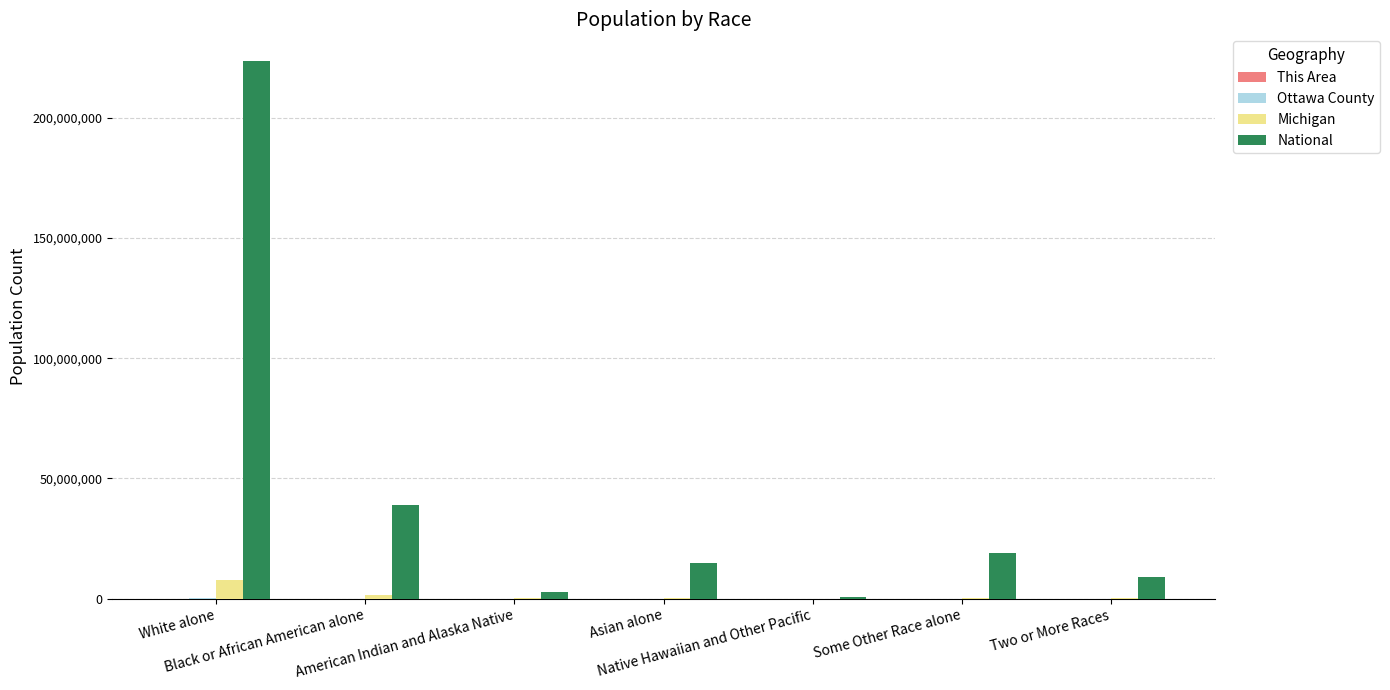

What is the difference between the National values at Two or More Races and Native Hawaiian and Other Pacific?

8469060